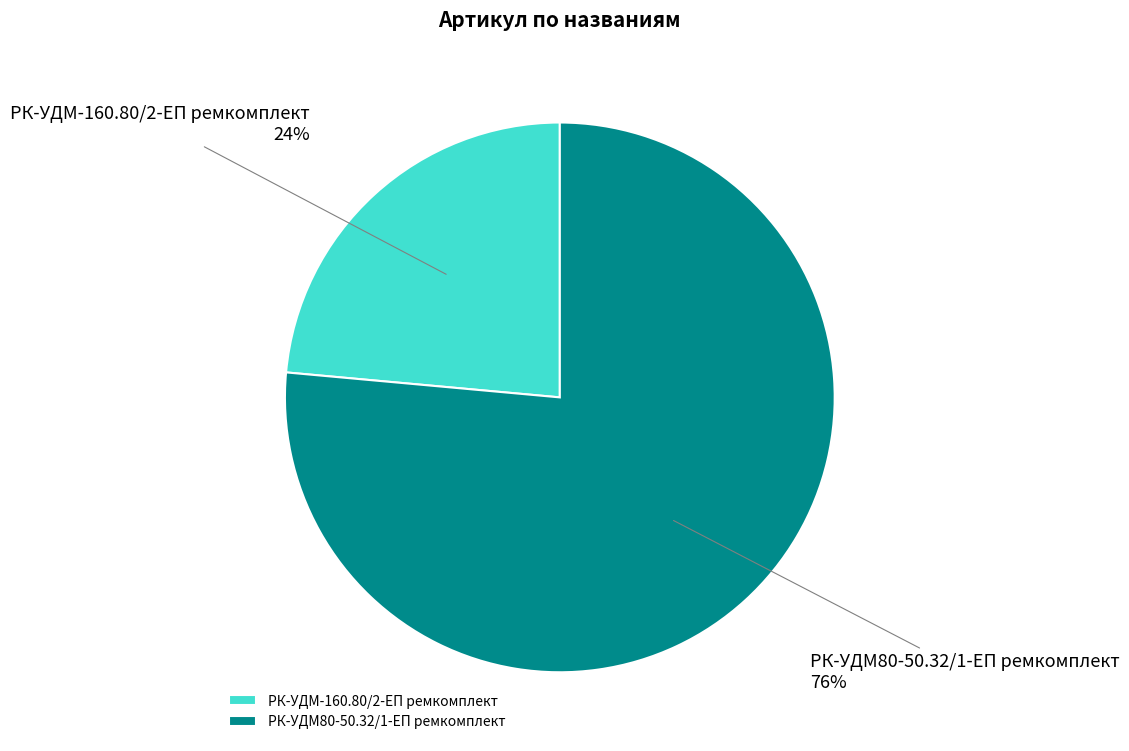

Count the number of slices in the pie.

2